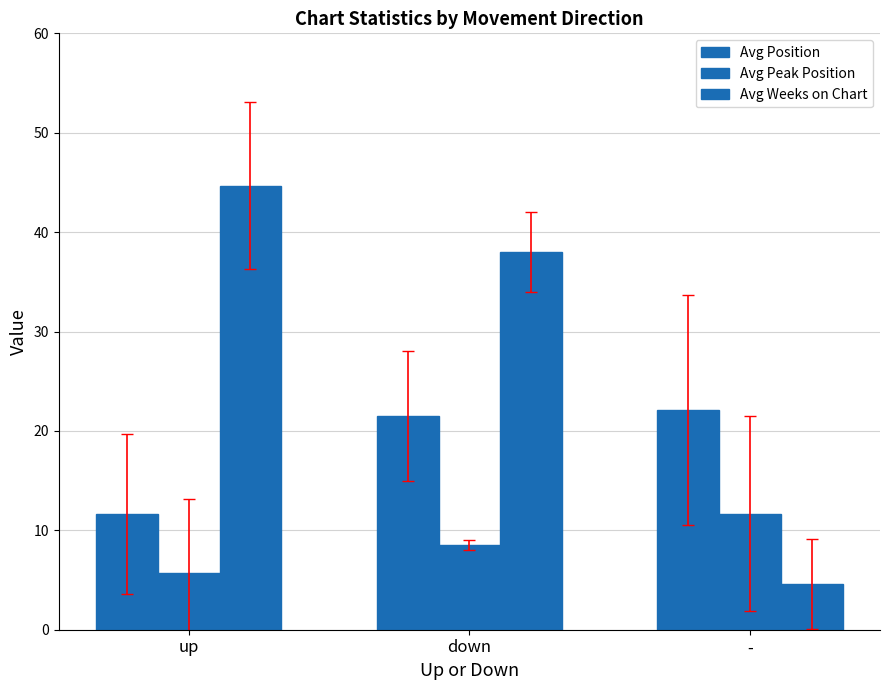

Rank the series by their average value, from highest to lowest.

Avg Weeks on Chart, Avg Position, Avg Peak Position